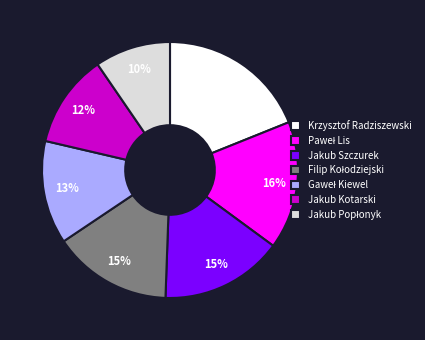

Does Jakub Szczurek represent more than half of the total?

No